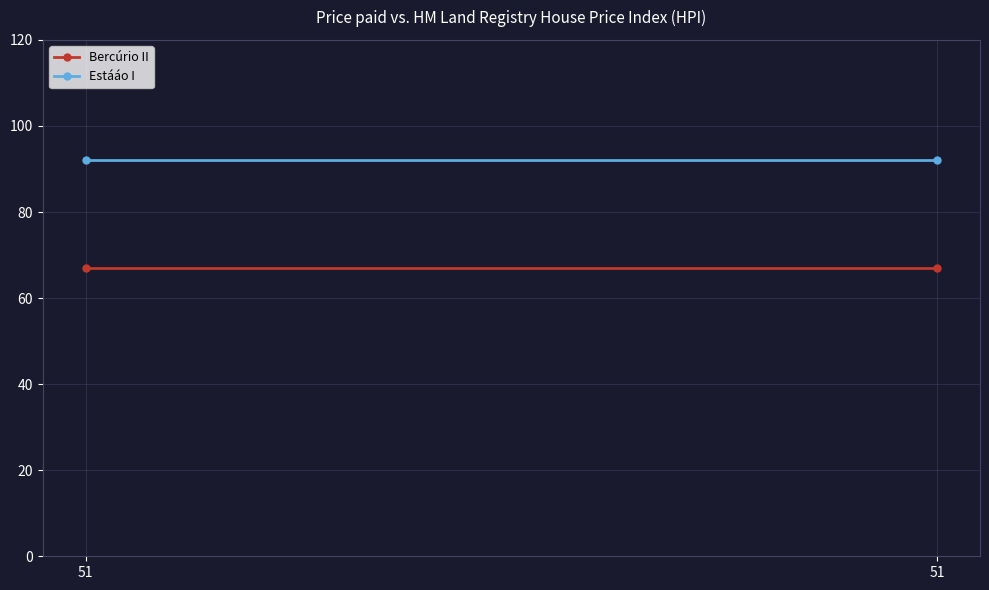

Reading right to left, transcribe all the data shown in this chart.

Bercúrio II: 67	67
Estááo I: 92	92